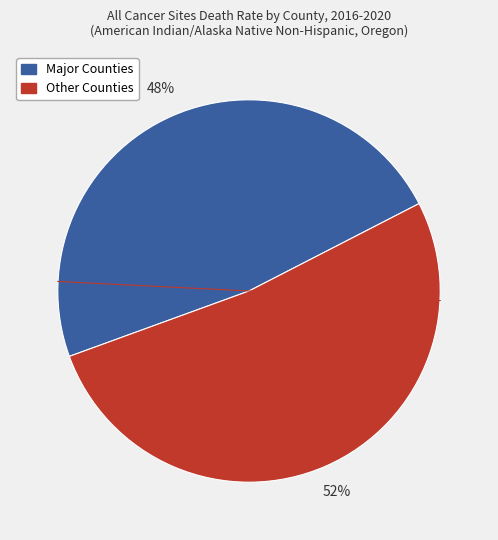

Does any single category account for the majority?

Yes